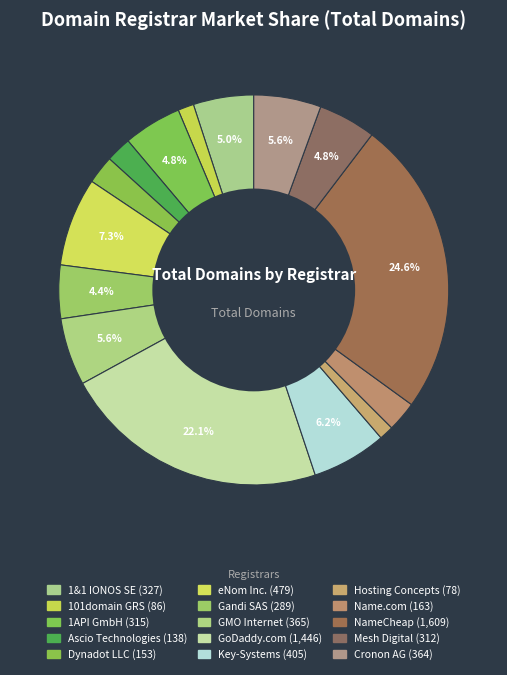

Combined, do NameCheap and Ascio Technologies account for over 50%?

No